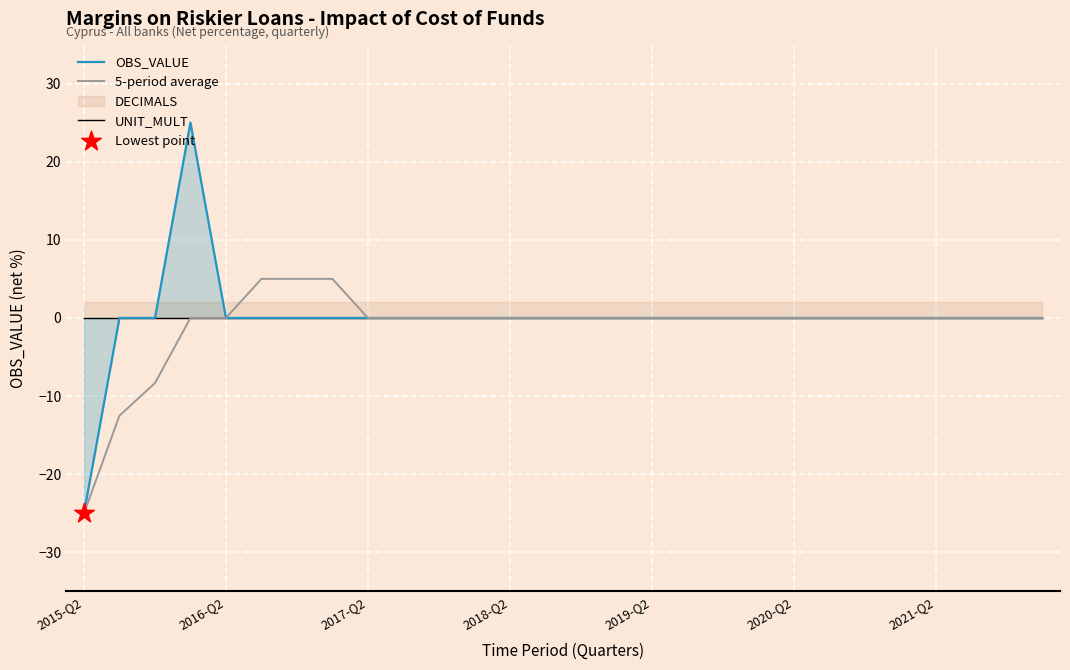

Which series contains the highest Y value?

OBS_VALUE